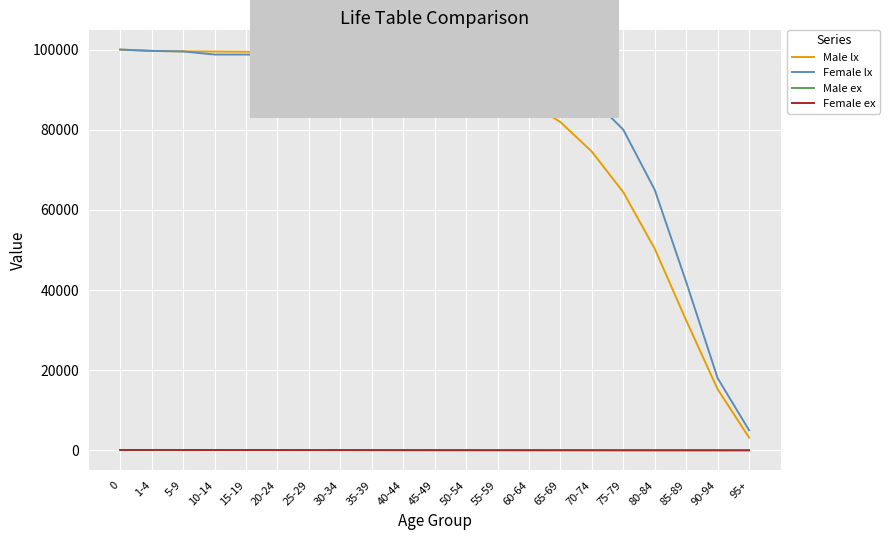

True or false: Female ex and Male lx intersect in this chart.

False